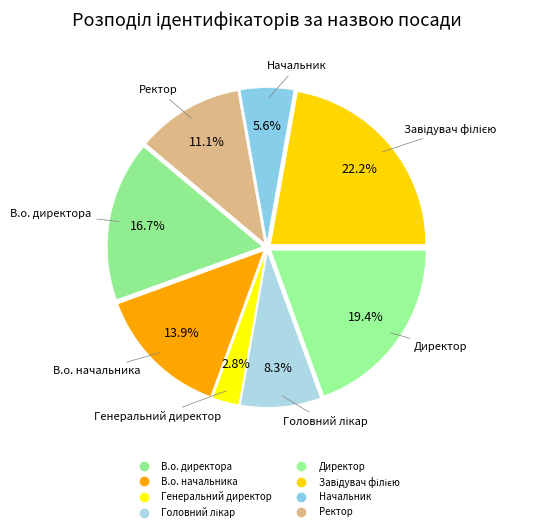

Does В.о. директора account for over 50% of the chart?

No